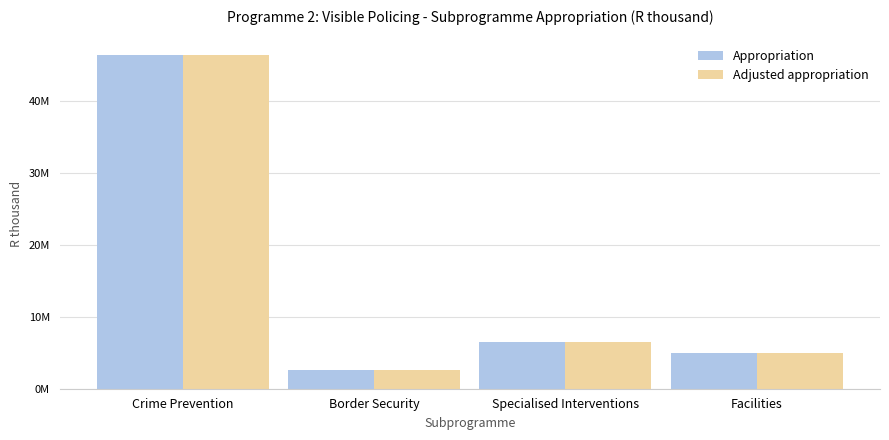

What are all the series names shown in the legend?

Appropriation, Adjusted appropriation